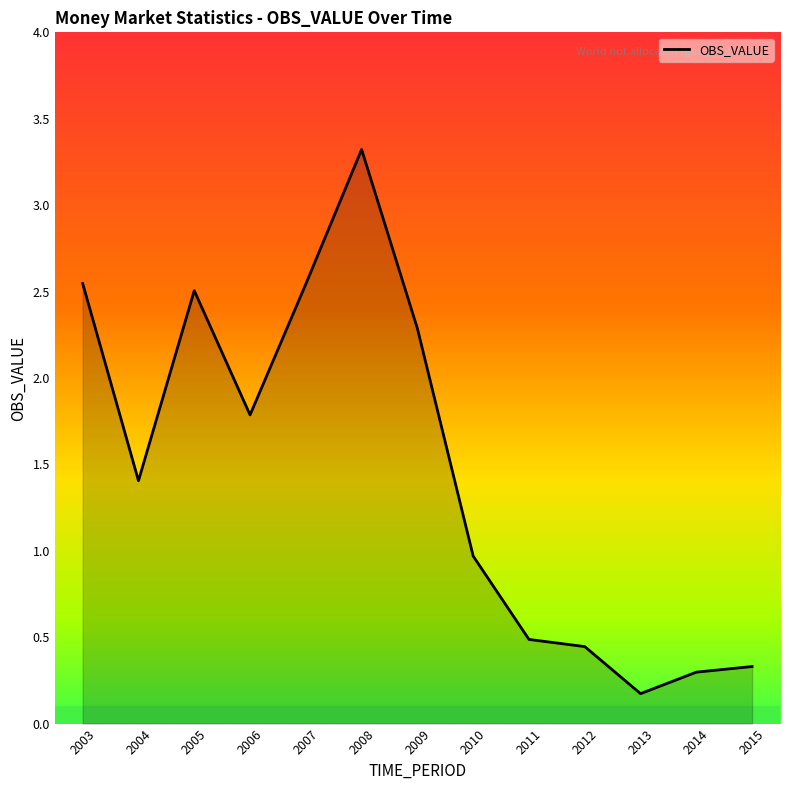

At which label is the value closest to 1?

2010